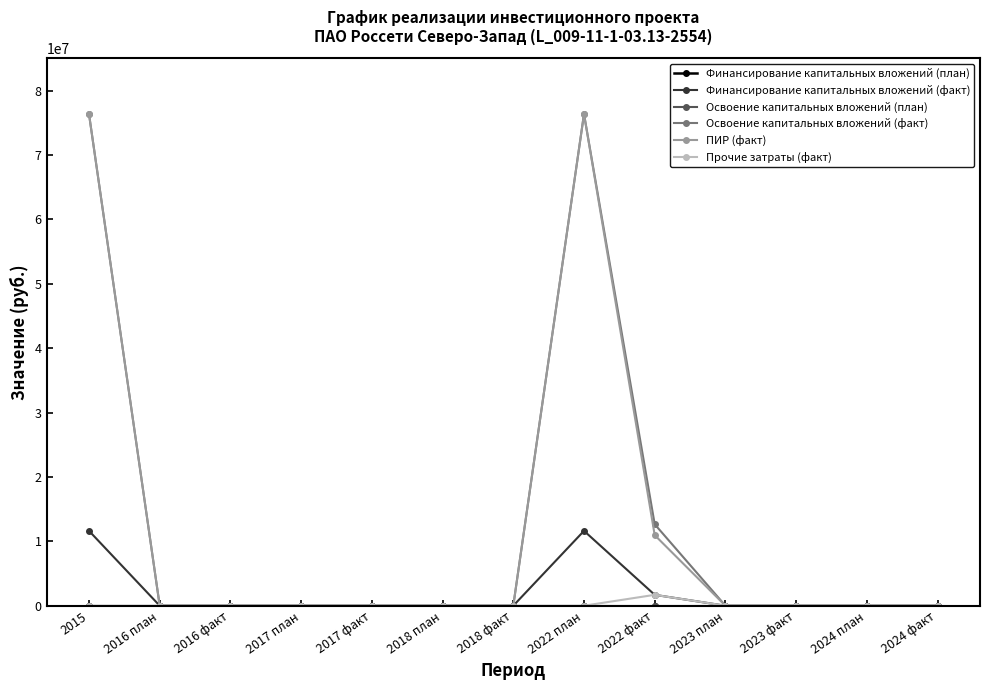

The value of Финансирование капитальных вложений (факт) at 2017 факт is 6927008. True or false?

False